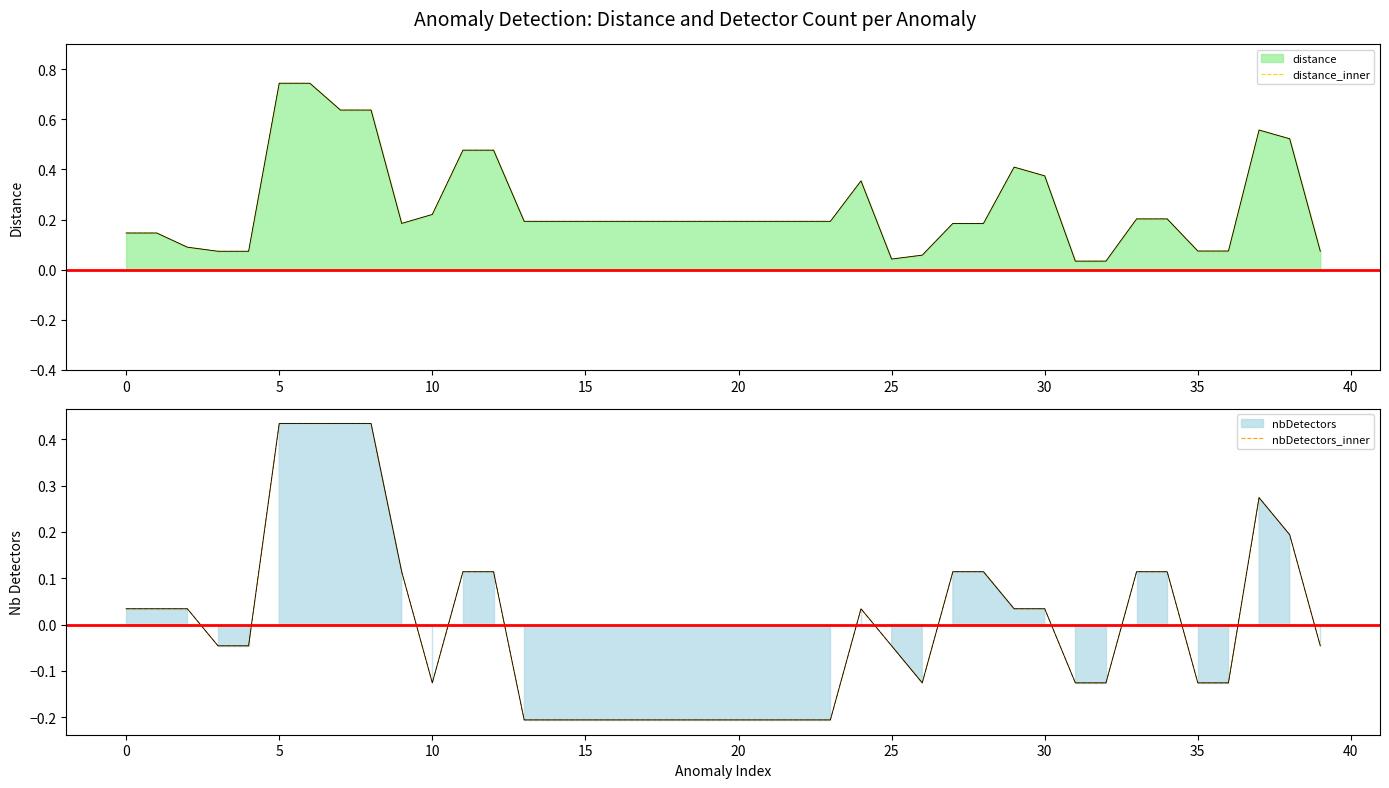

Where is the first local maximum for distance_inner?

24